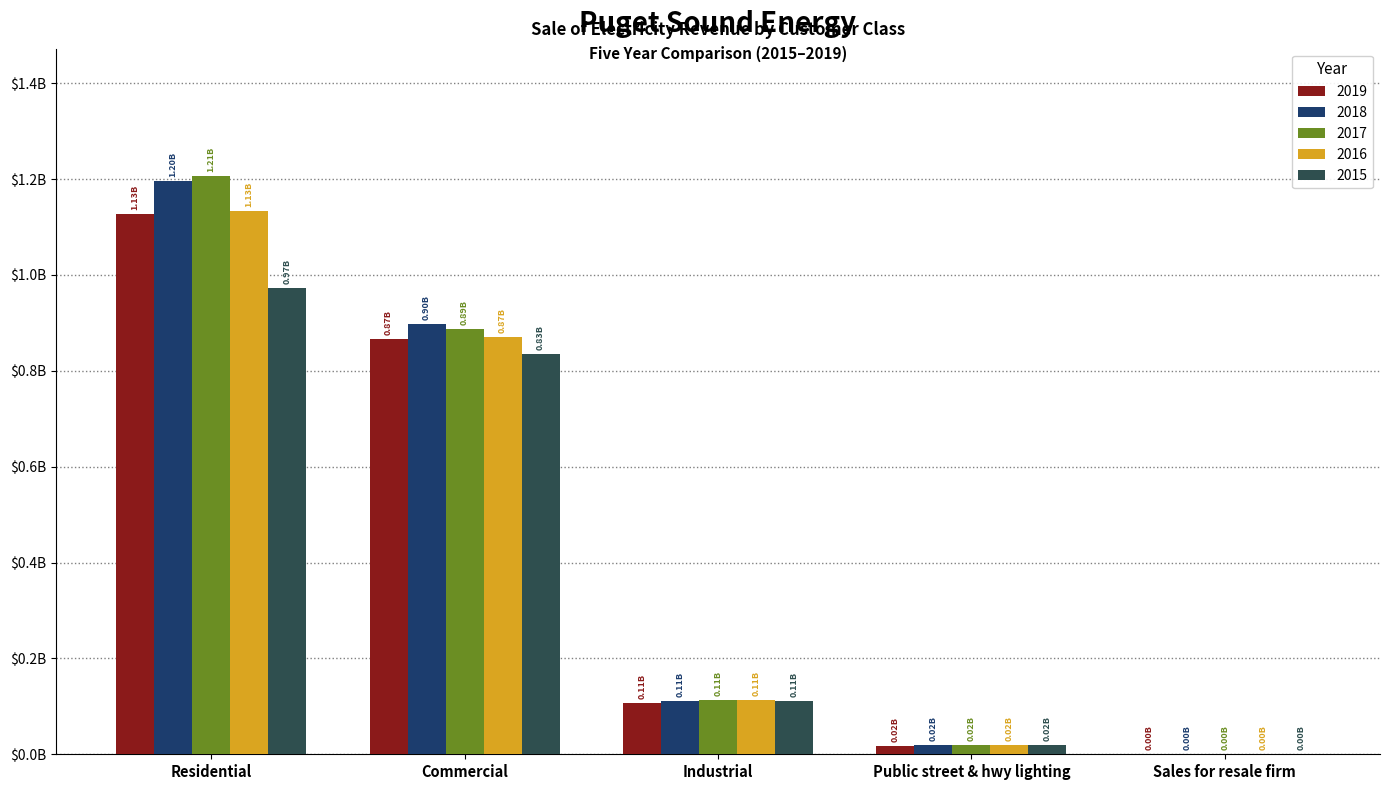

Read the 2018 value at Commercial.

897241305.3